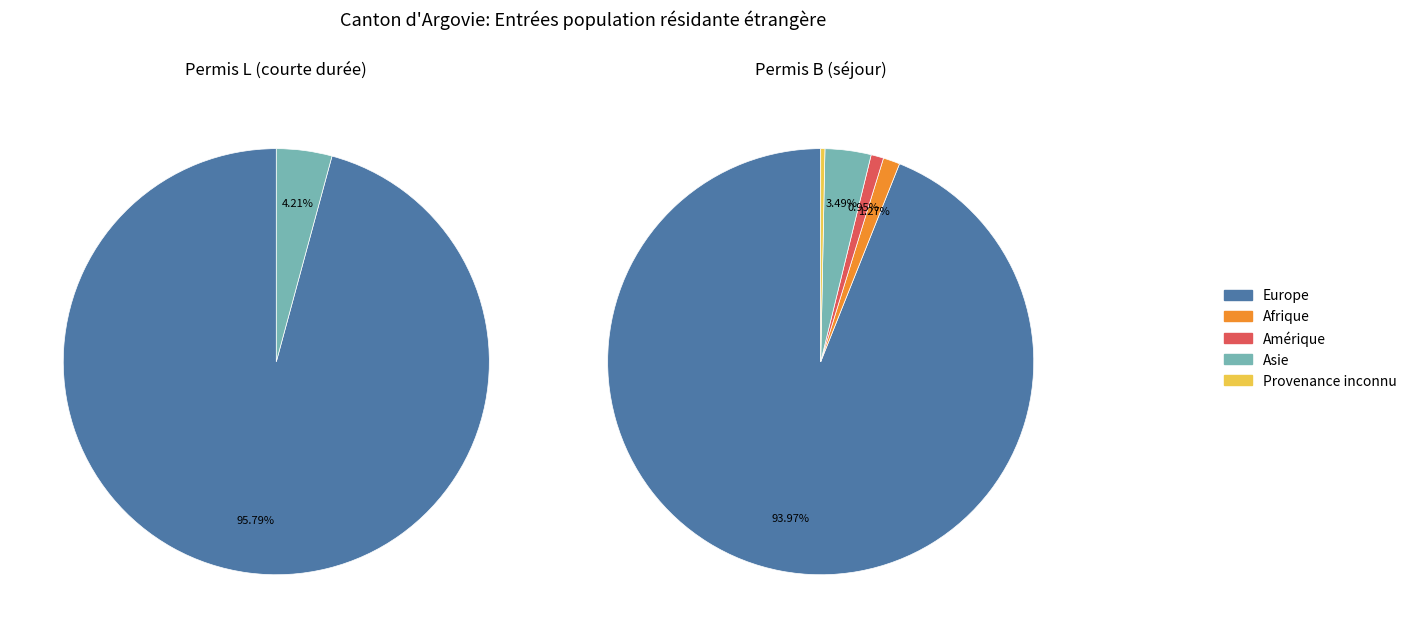

Which has a higher value, Provenance inconnu or Afrique?

Afrique